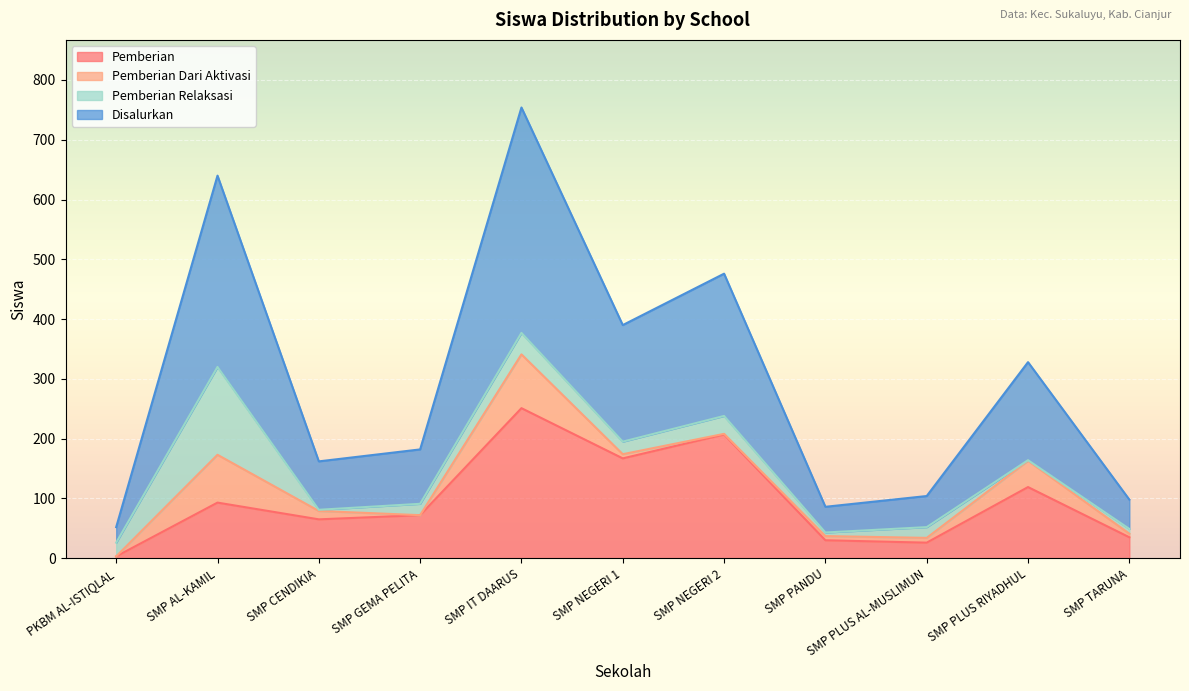

How many values in the Pemberian series exceed 72?

5